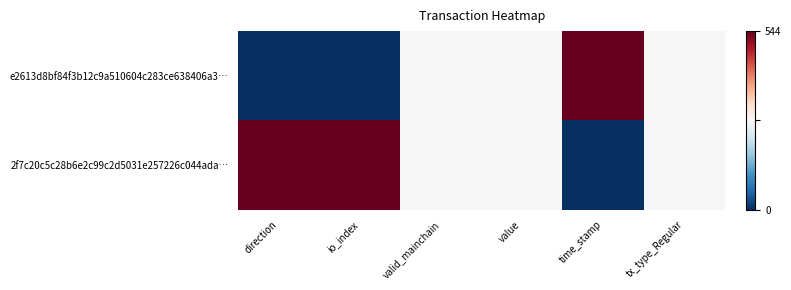

Rank the series by their maximum value, from lowest to highest.

e2613d8bf84f3b12c9a510604c283ce638406a3…, 2f7c20c5c28b6e2c99c2d5031e257226c044ada…